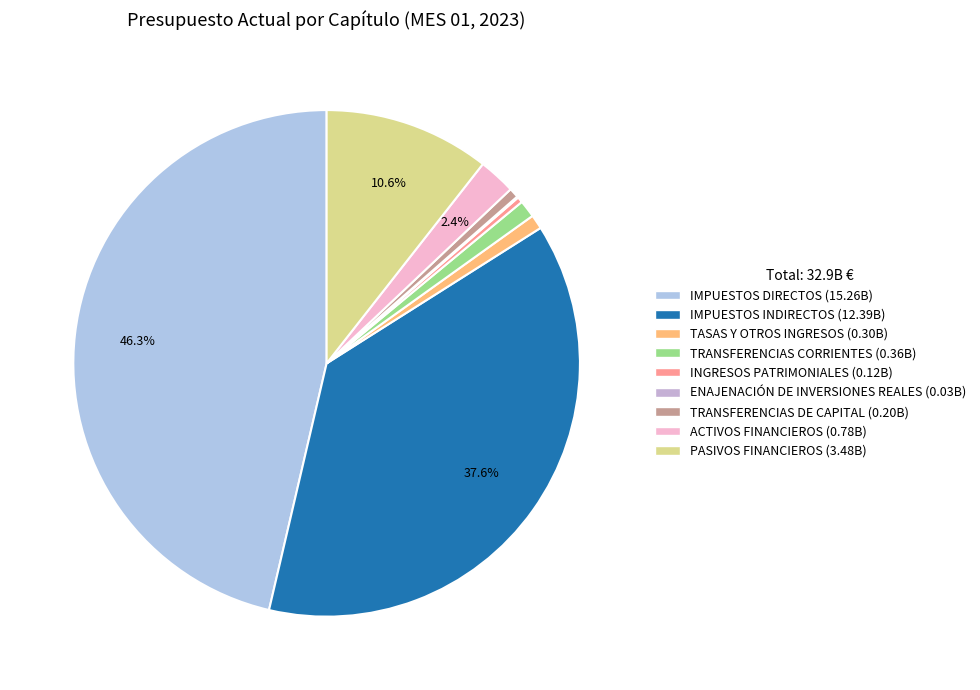

What is the largest slice in the pie chart?

IMPUESTOS DIRECTOS